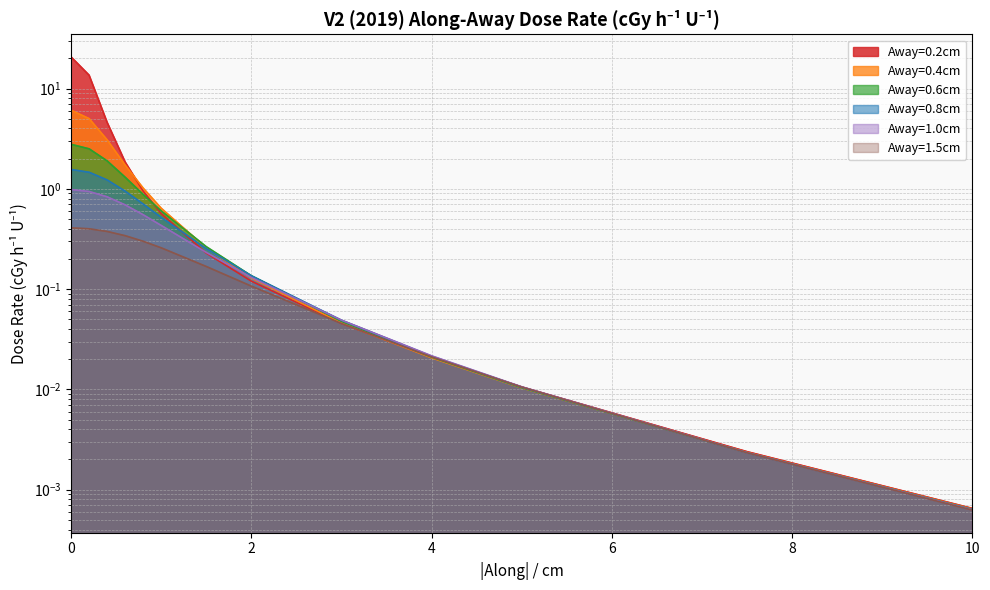

Rank the series at 5.0 from lowest to highest value.

Away=0.4cm, Away=0.6cm, Away=0.8cm, Away=1.5cm, Away=0.2cm, Away=1.0cm